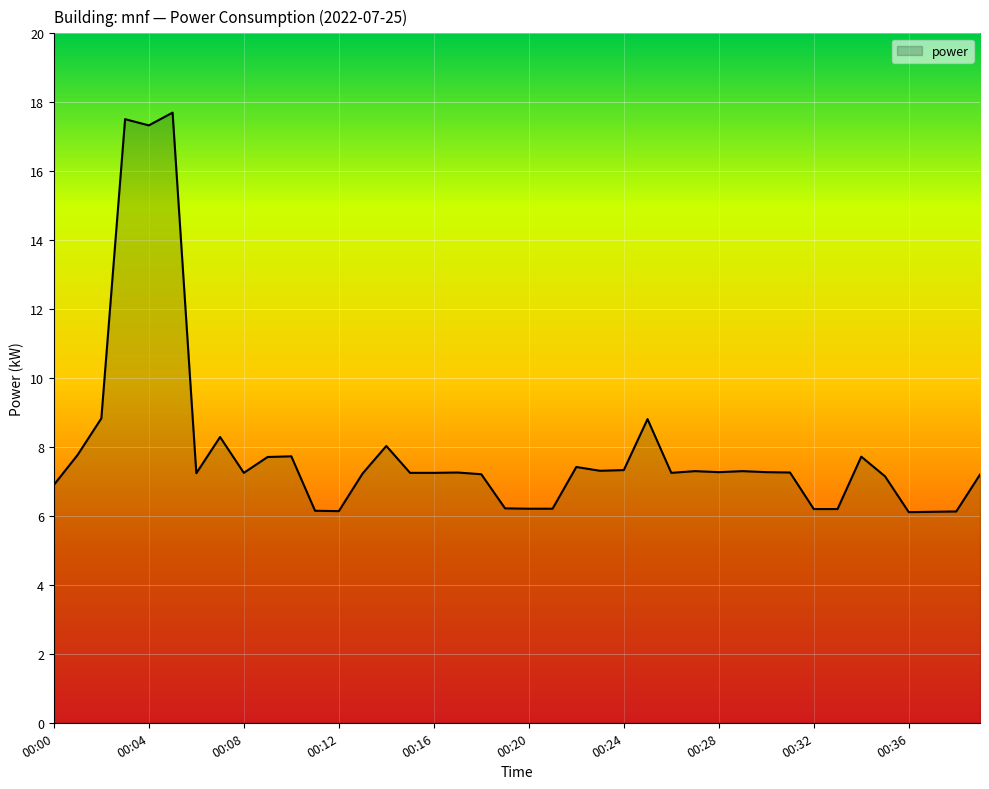

What is the maximum value shown in the chart?

17.7